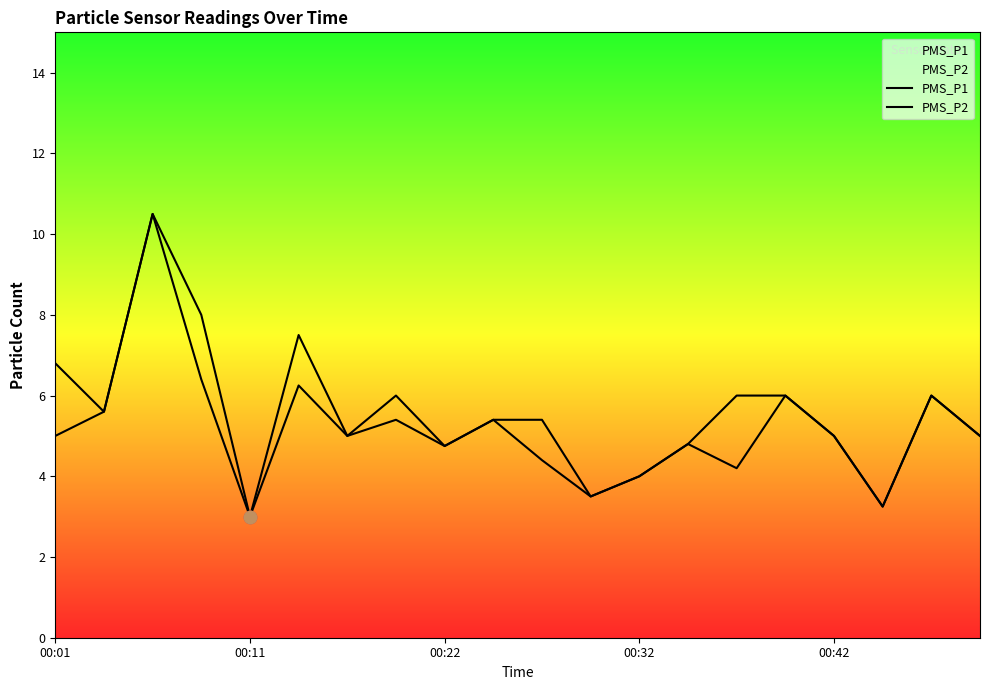

Which series contains the highest Y value?

PMS_P1